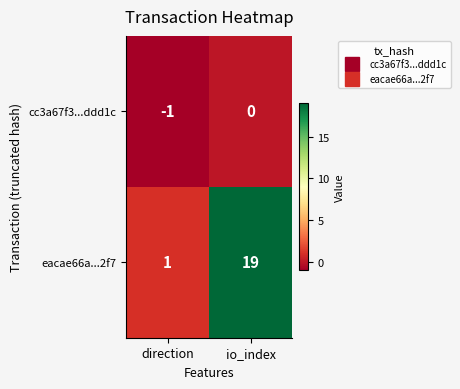

List the series in order of their peak value, highest first.

eacae66a...2f7, cc3a67f3...ddd1c